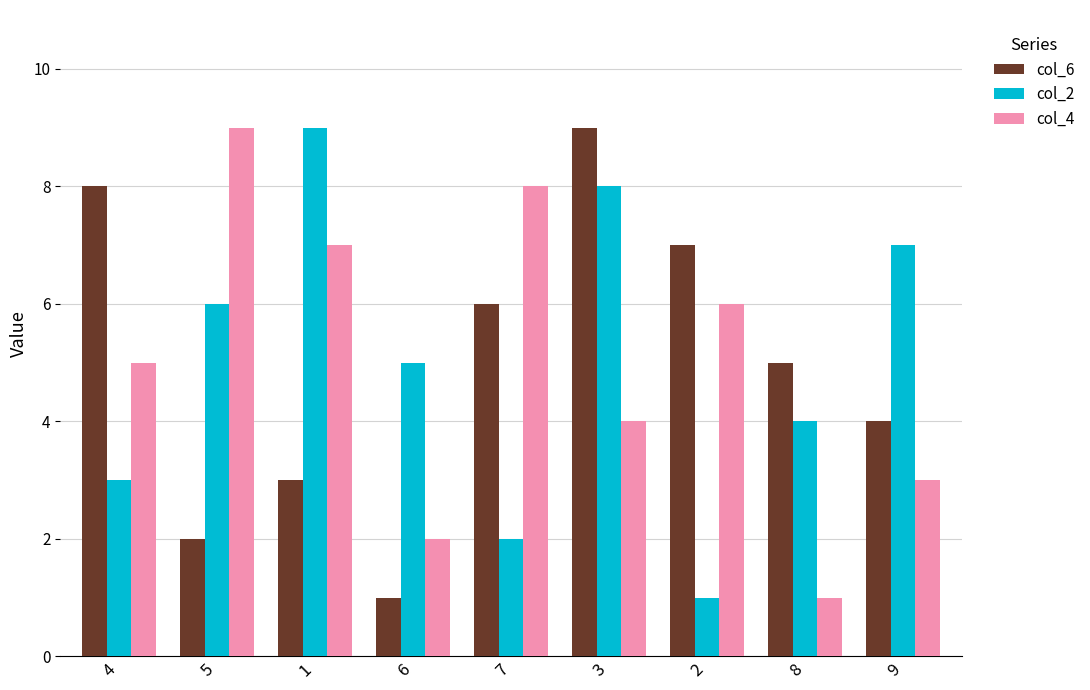

What is the difference between the highest and lowest values at 8?

4